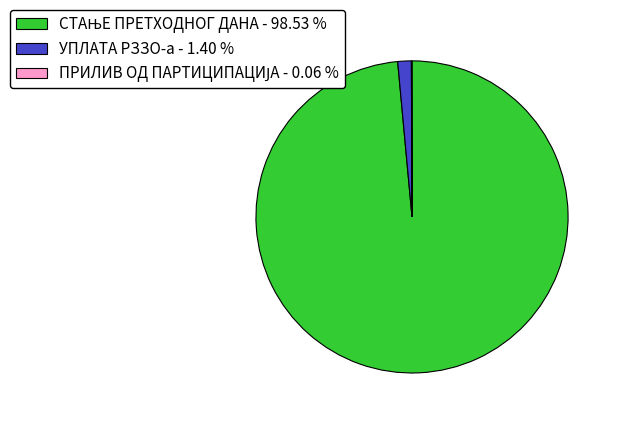

Does УПЛАТА РЗЗО-а account for over 50% of the chart?

No